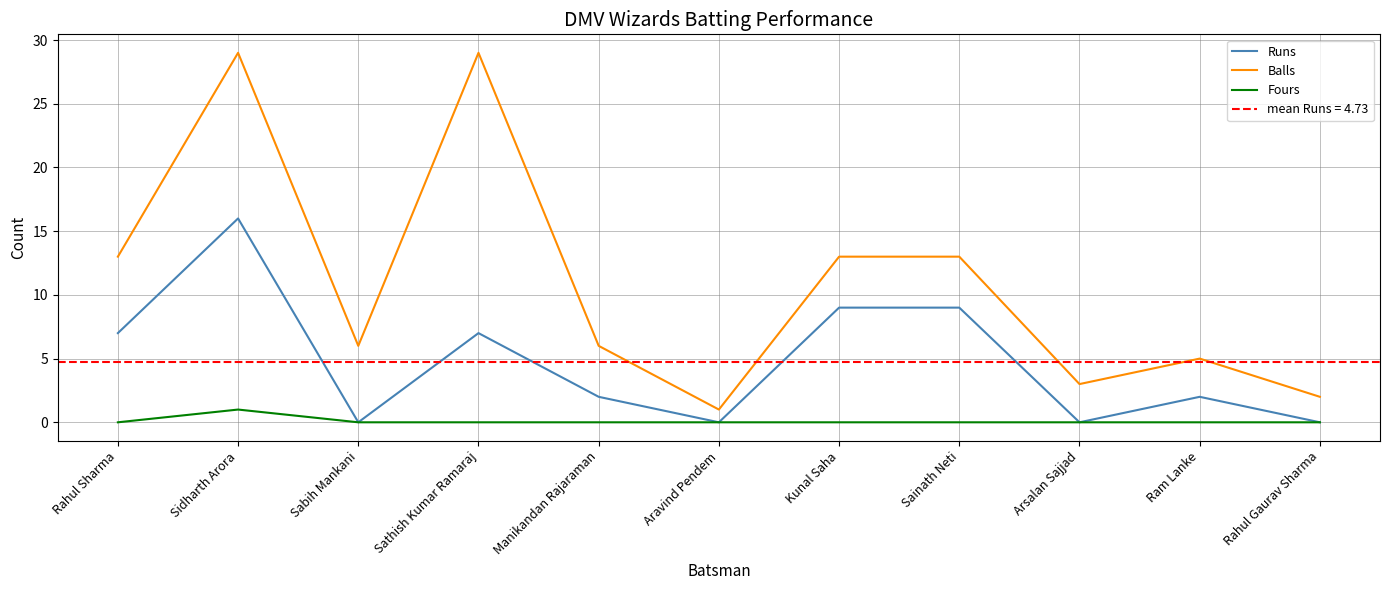

What is the total value across all series at Aravind Pendem?

1